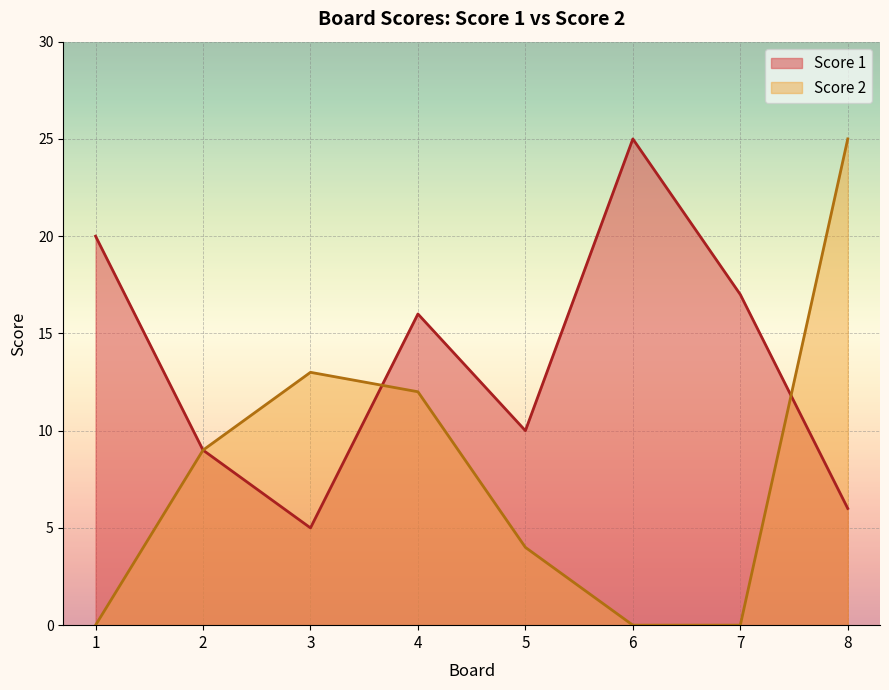

Which series changed the most between 1 and 8?

Score 2